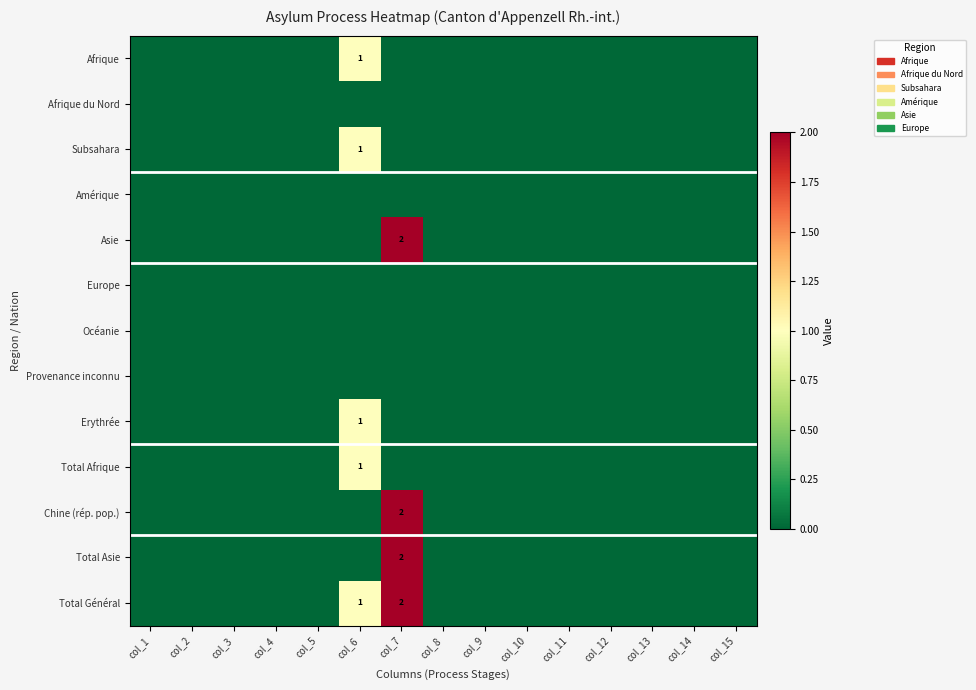

The Total Afrique series shows 1 at col_6. True or false?

True